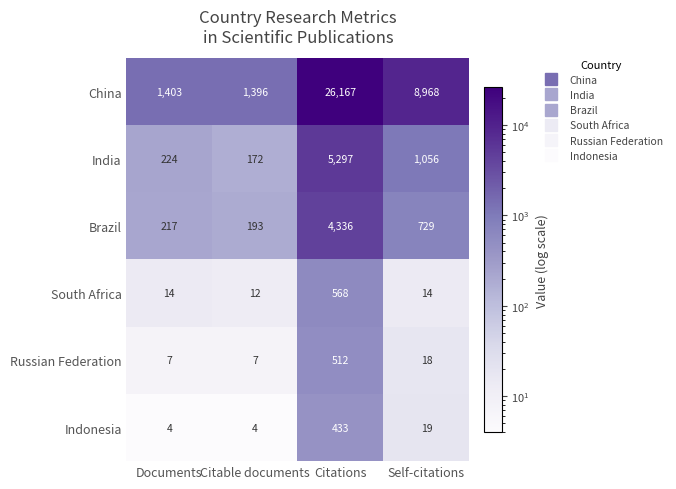

What is the difference between the highest and lowest values at Citations?

25734